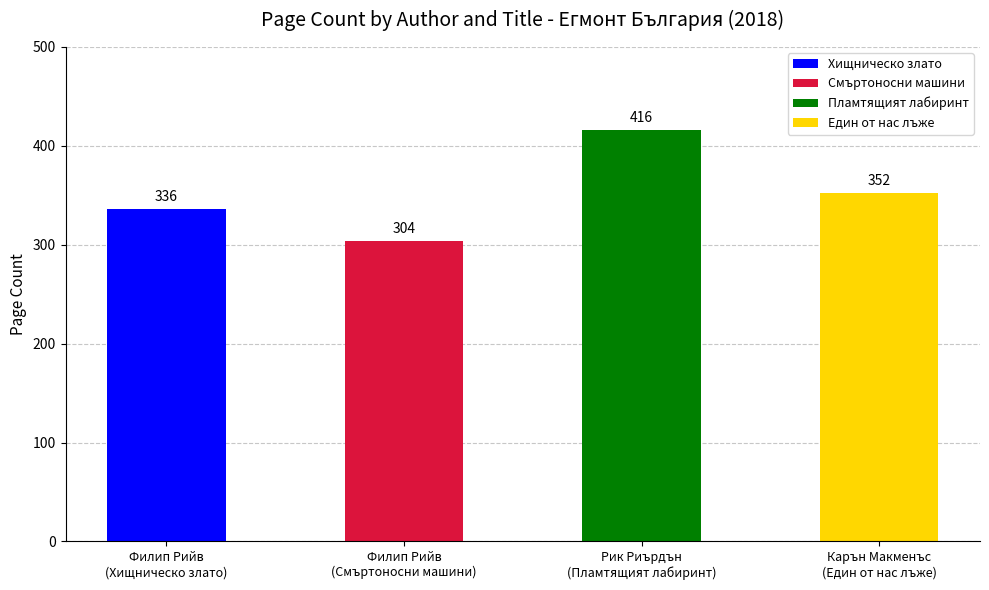

Between Филип Рийв (Хищническо злато) and Филип Рийв (Смъртоносни машини), which is larger?

Филип Рийв (Хищническо злато)